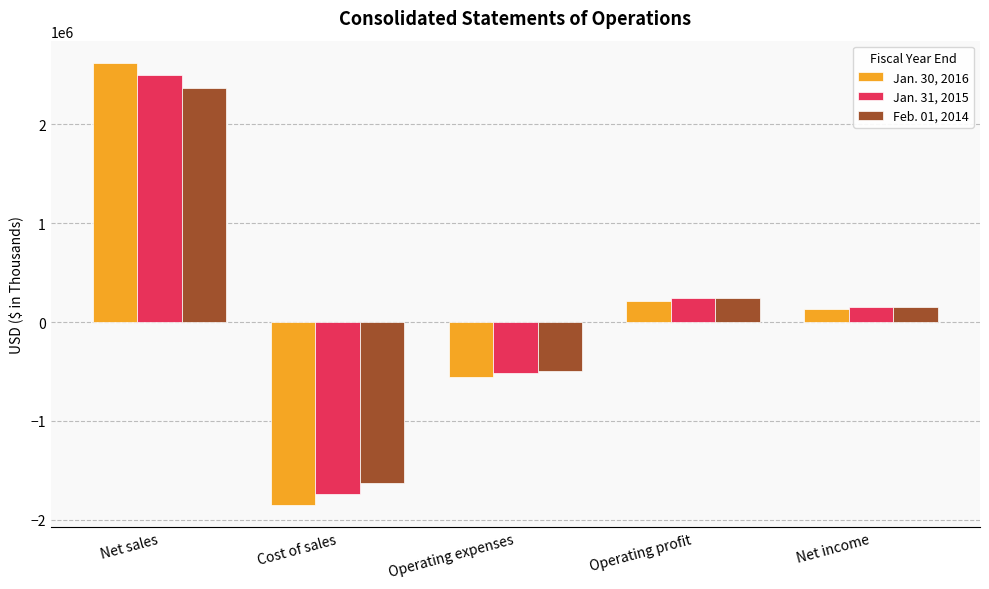

What is the value of the Jan. 30, 2016 bar at the 2nd from the left?

-1851879